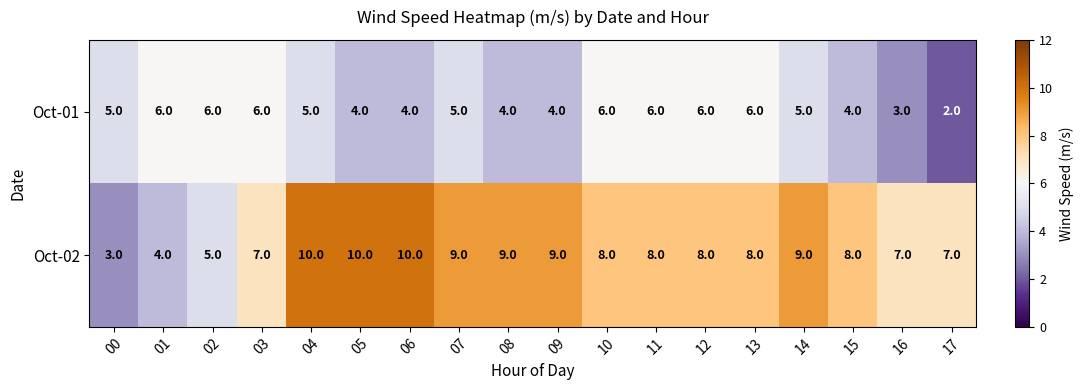

What is the sum of all Oct-01 values?

87